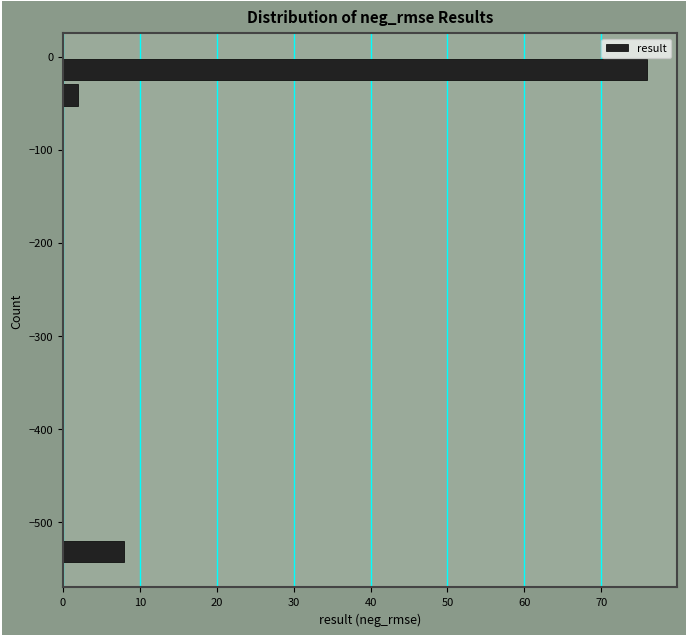

Read against the y-axis, roughly where is the centre of the longest bar?

-10